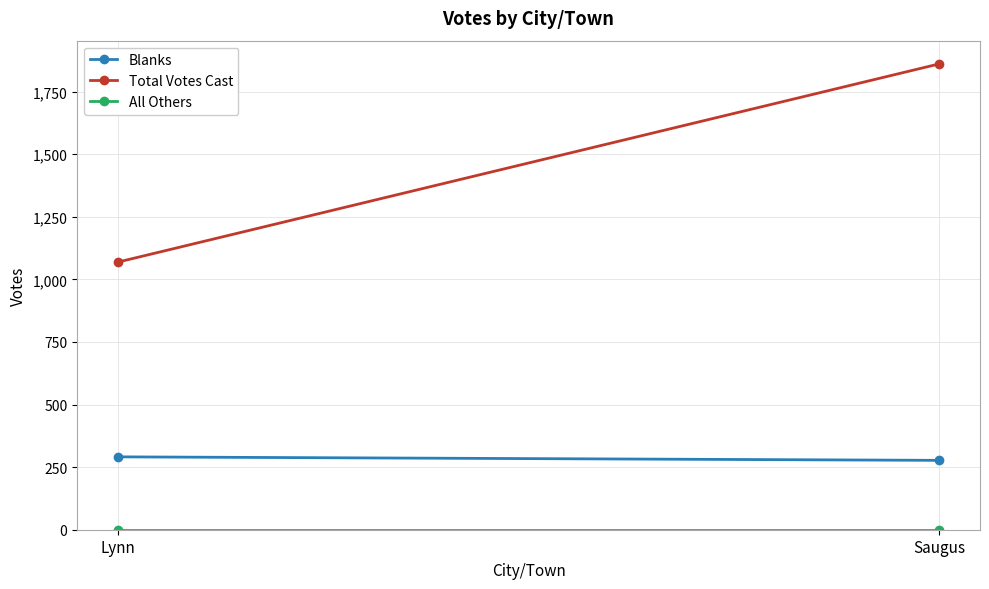

Which series has the largest total across all categories?

Total Votes Cast